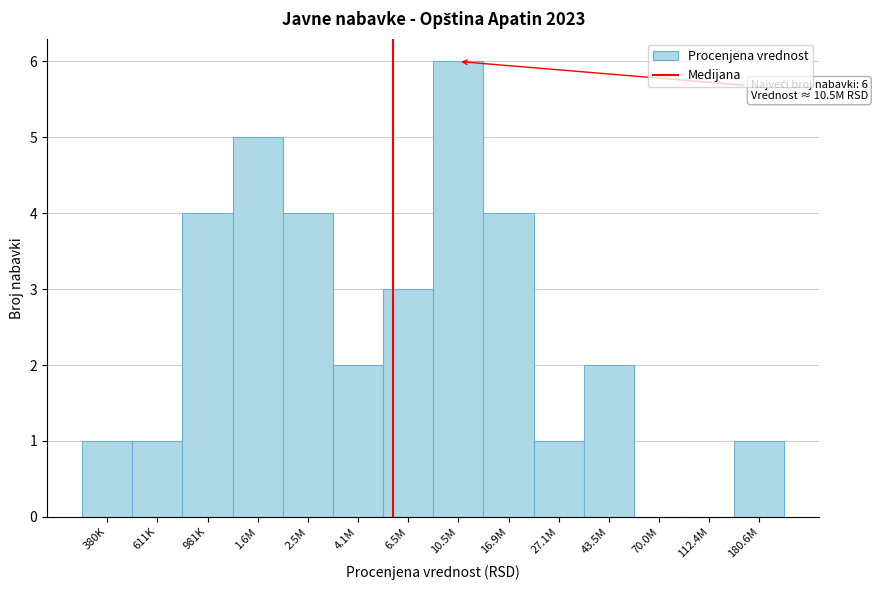

Reading left to right, extract all data points from this chart.

380K=1	611K=1	981K=4	1.6M=5	2.5M=4	4.1M=2	6.5M=3	10.5M=6	16.9M=4	27.1M=1	43.5M=2	70.0M=0	112.4M=0	180.6M=1